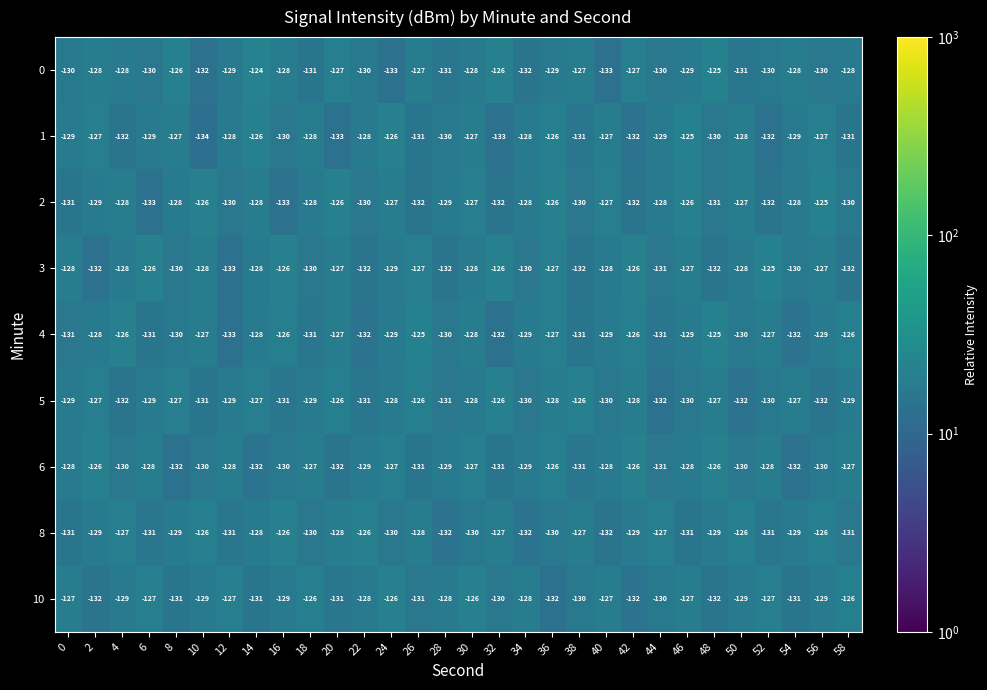

True or false: 10 has a value of -131 at 20.

True